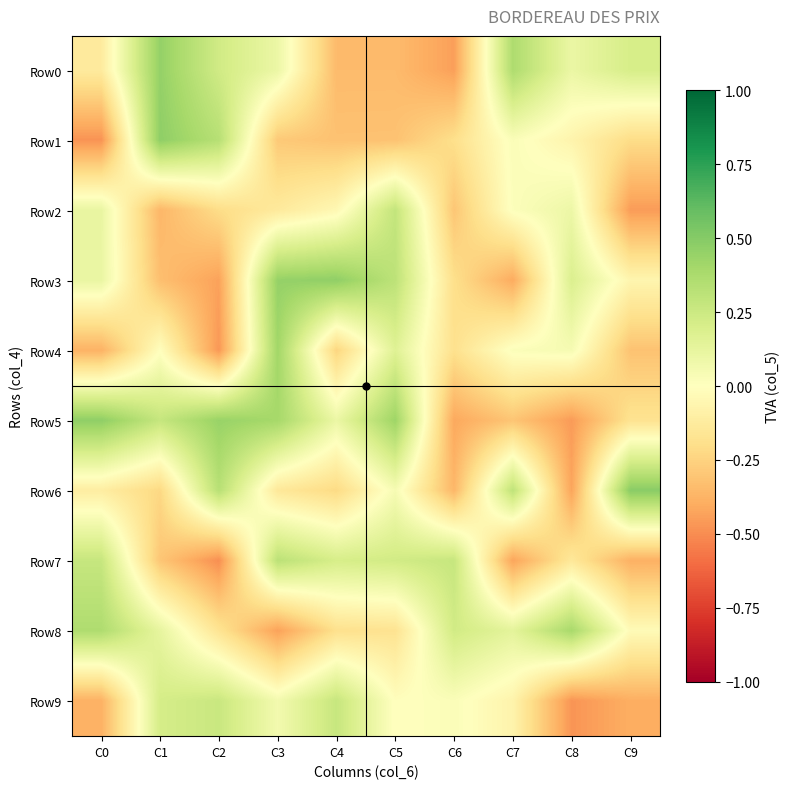

Which series has the largest range (max minus min)?

Row1